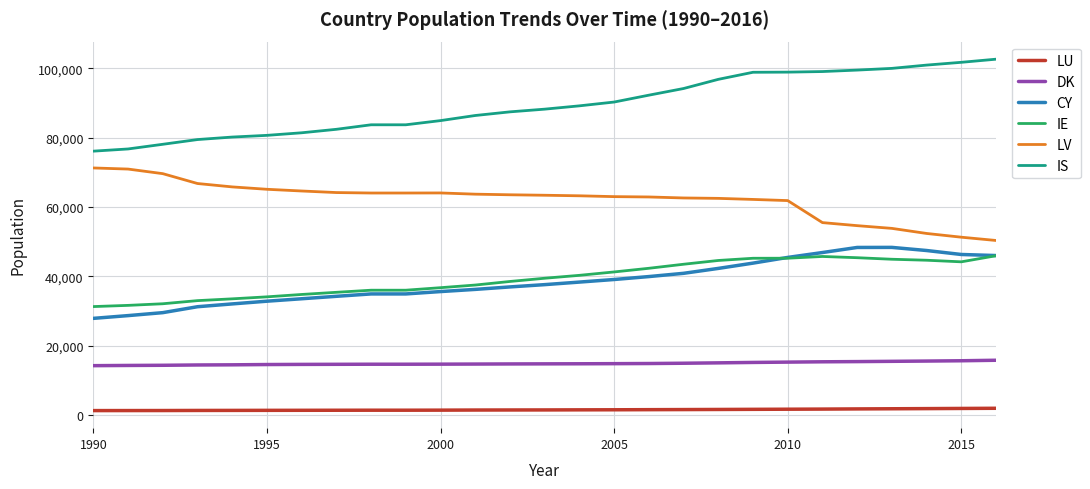

True or false: LU and DK cross at least once.

False